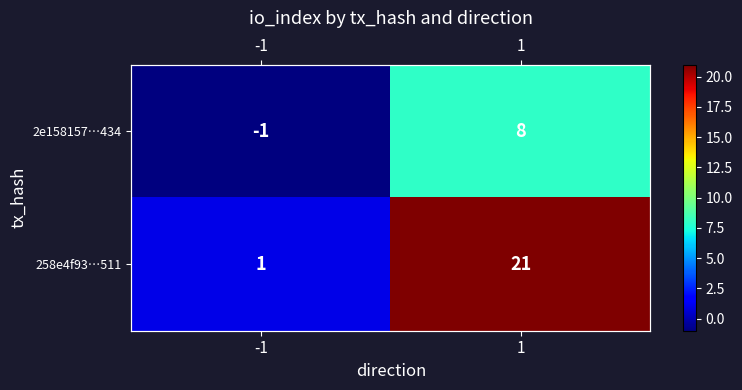

The value of 2e158157…434 at 1 is 4. True or false?

False